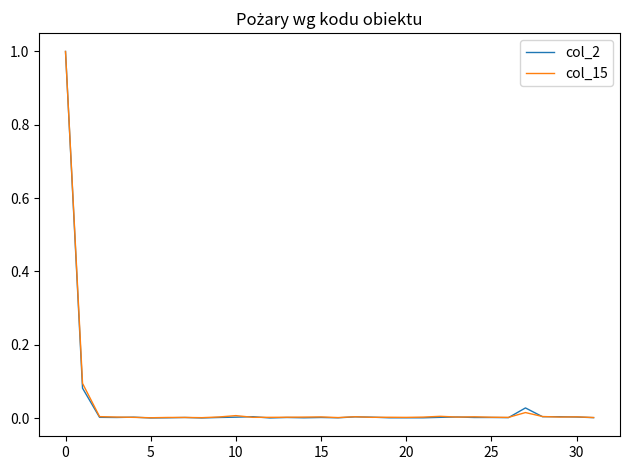

True or false: col_2 has more than 0 points higher than both neighbors.

True